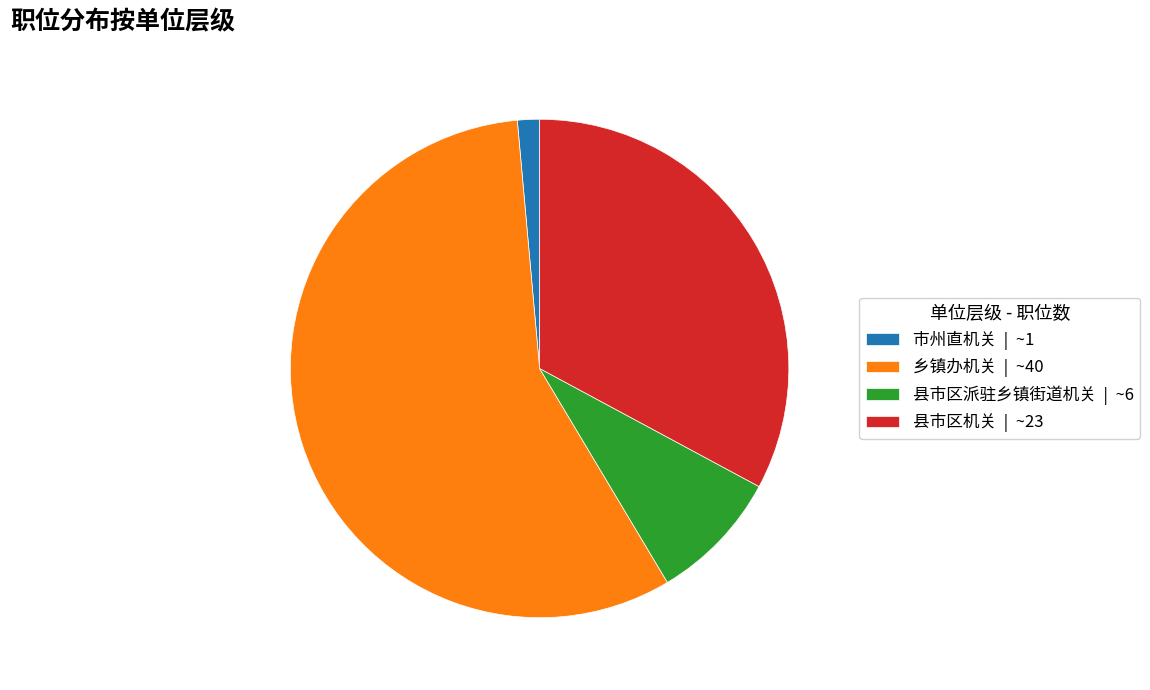

True or false: 市州直机关 | ~1 accounts for 1% of the total.

True